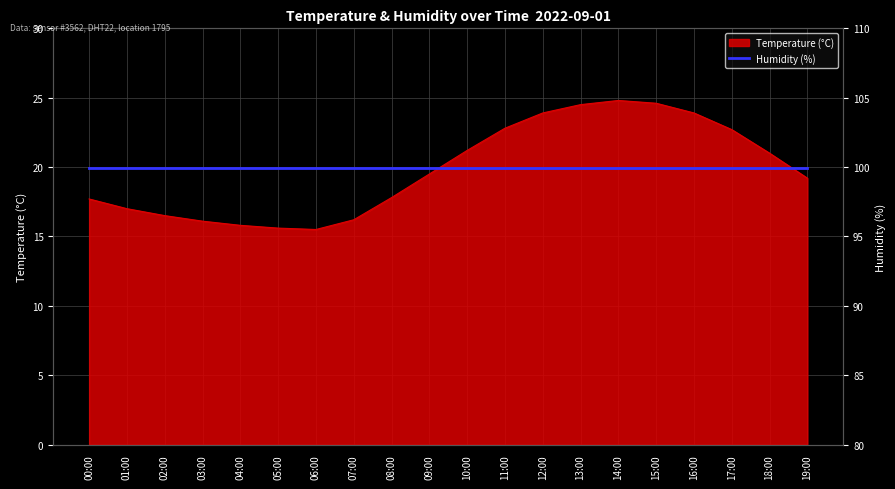

Rank the categories by value from highest to lowest.

14:00, 15:00, 13:00, 12:00, 16:00, 11:00, 17:00, 10:00, 18:00, 09:00, 19:00, 08:00, 00:00, 01:00, 02:00, 07:00, 03:00, 04:00, 05:00, 06:00